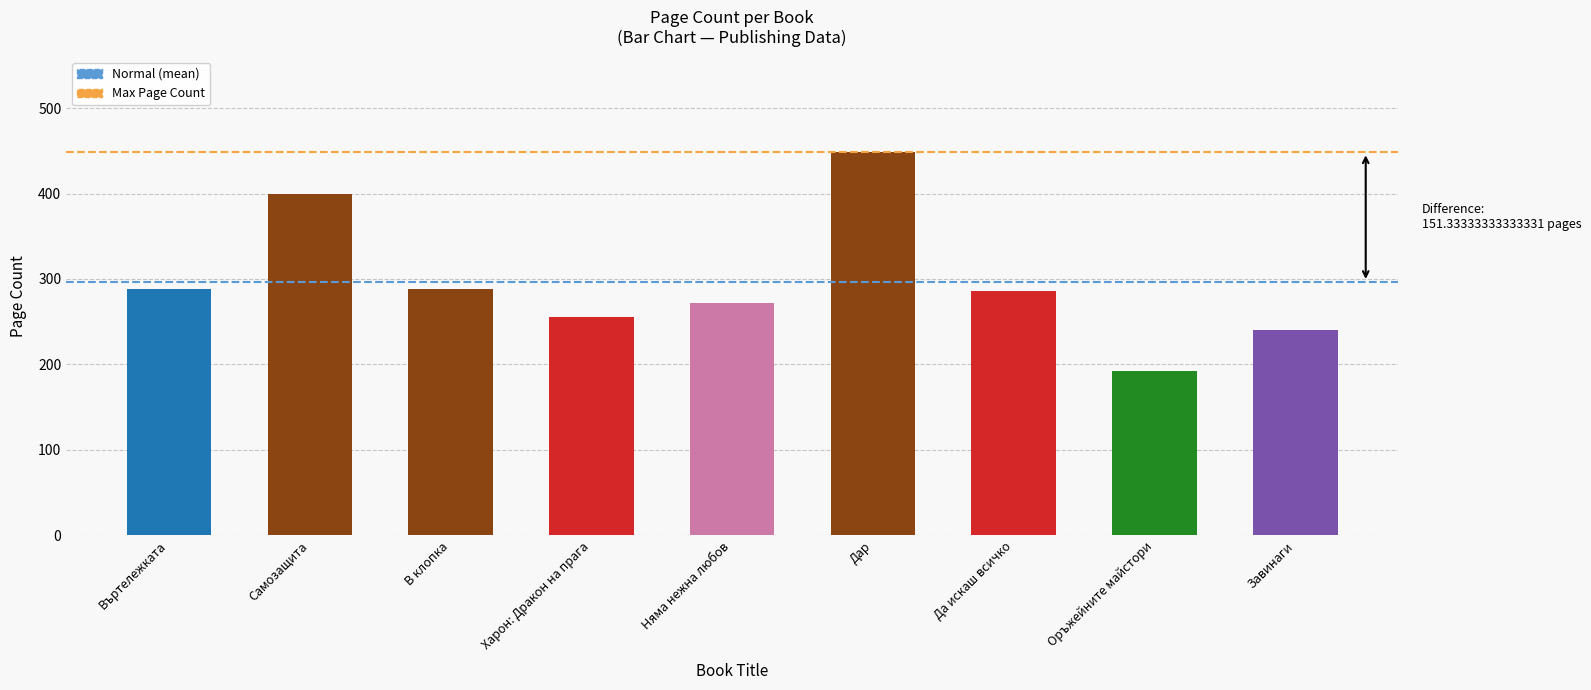

What is the maximum value shown in the chart?

448